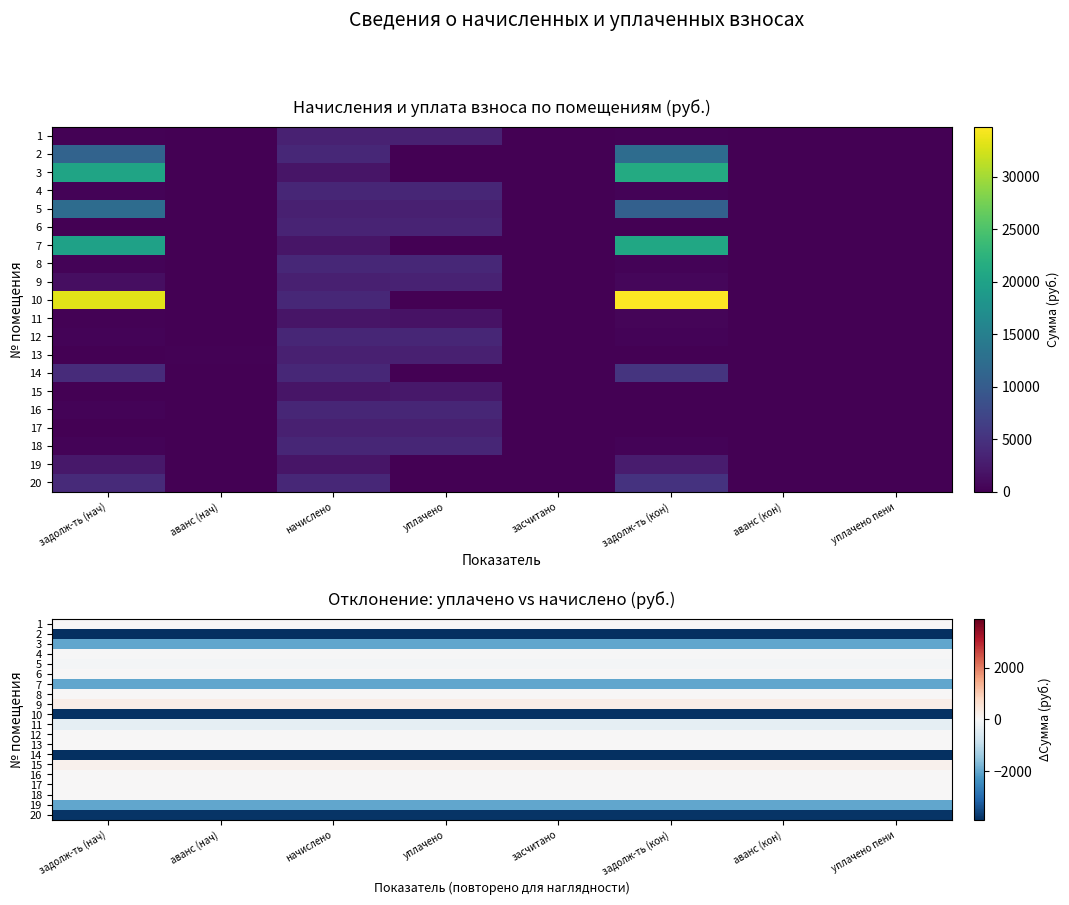

At how many categories does at least one series exceed -1398?

8